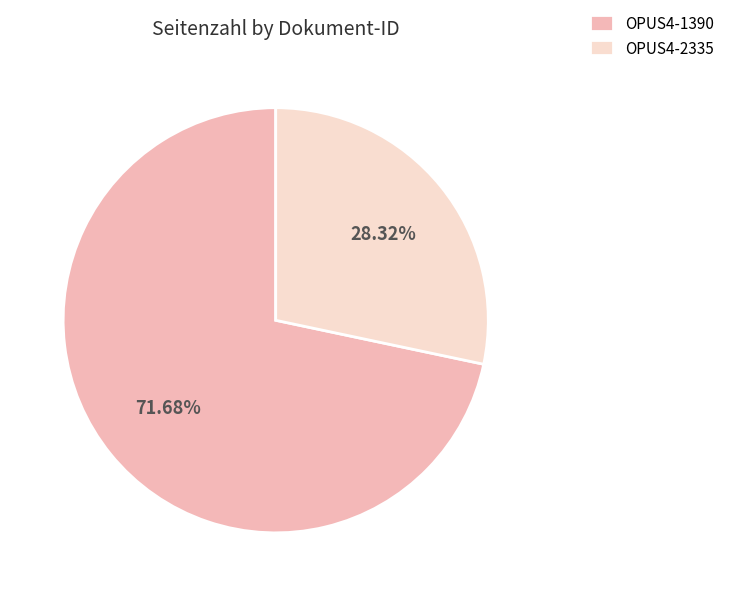

Count the number of slices in the pie.

2